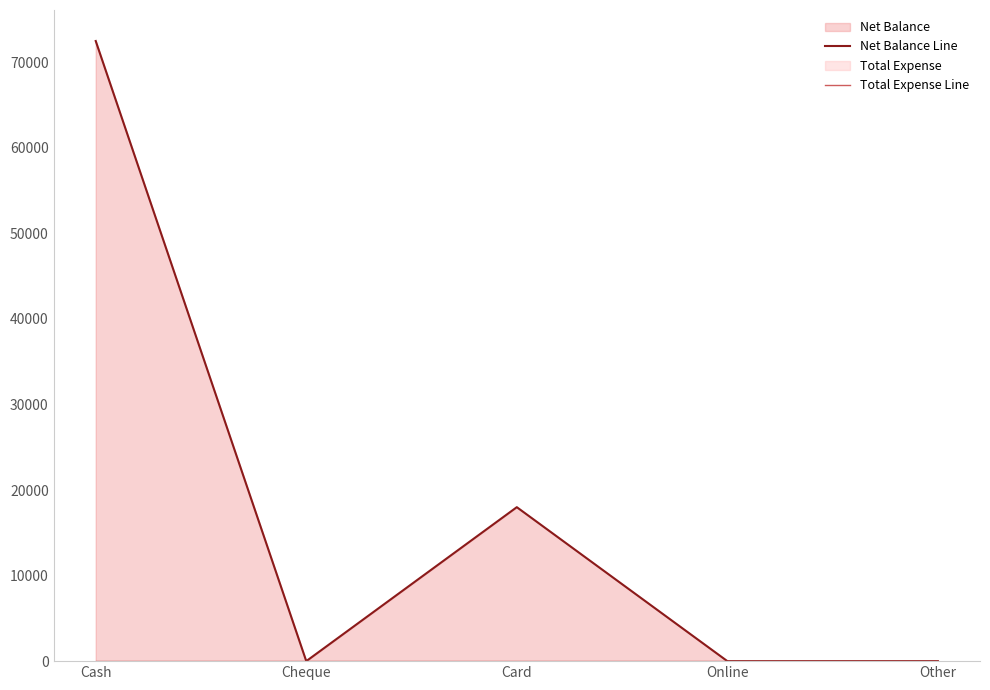

List the series in order of their peak value, lowest first.

Total Expense Line, Net Balance Line